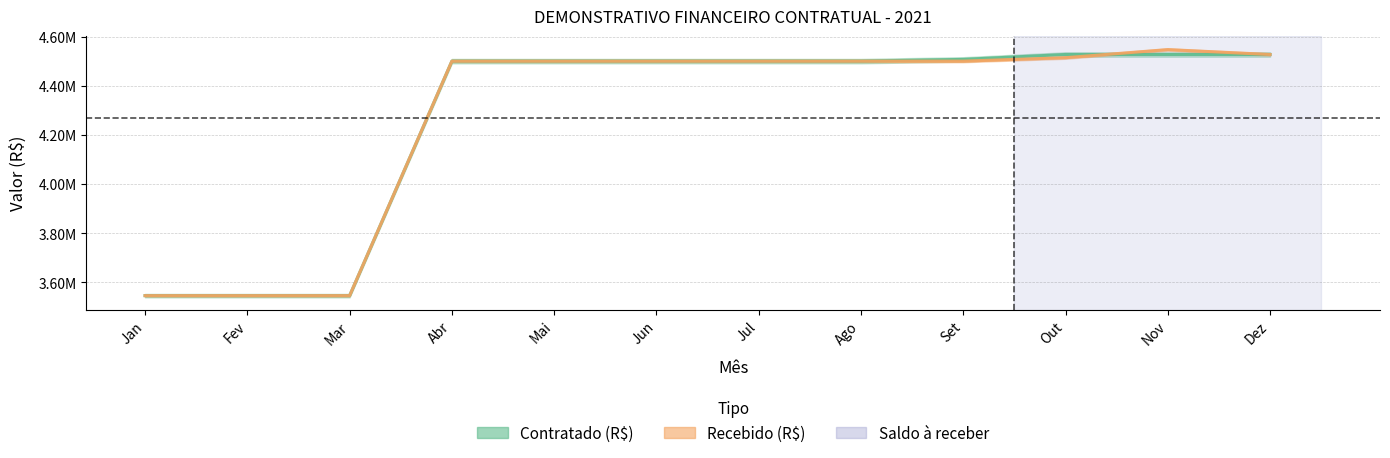

True or false: Contratado (R$) has a value of 3545721 at Fev.

True